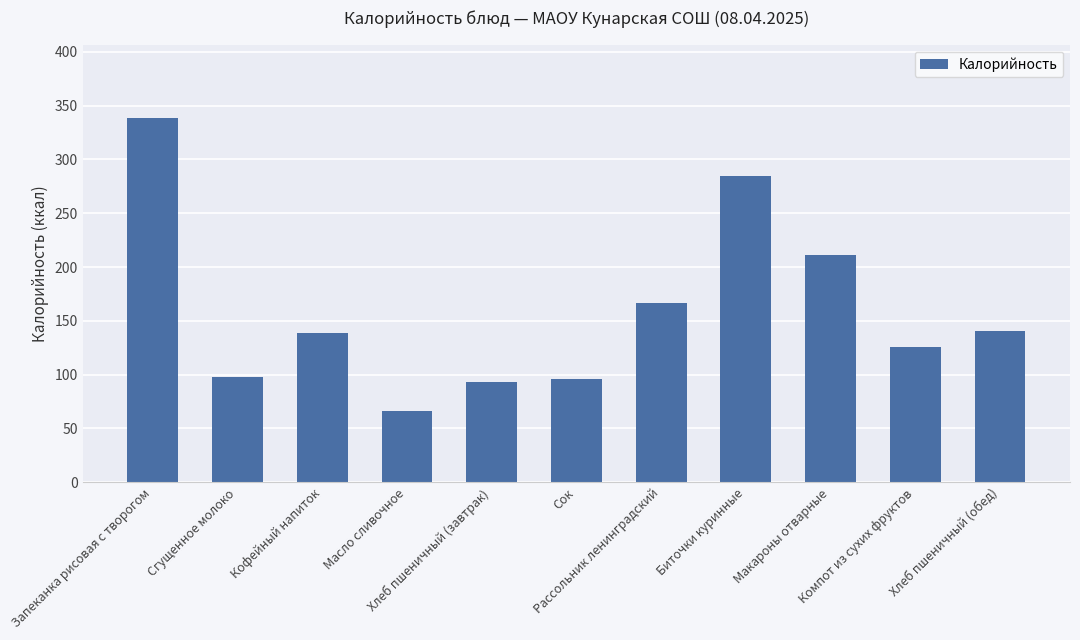

Between Макароны отварные and Масло сливочное, which is larger?

Макароны отварные